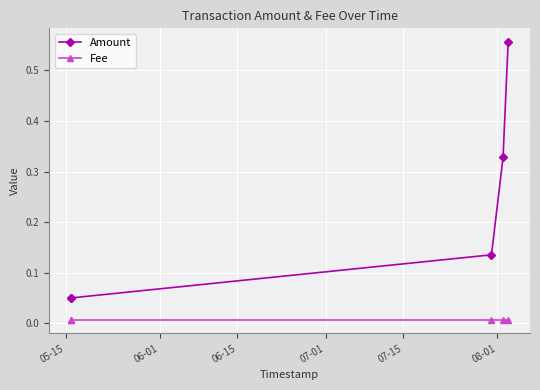

True or false: Fee and Amount cross at least once.

False